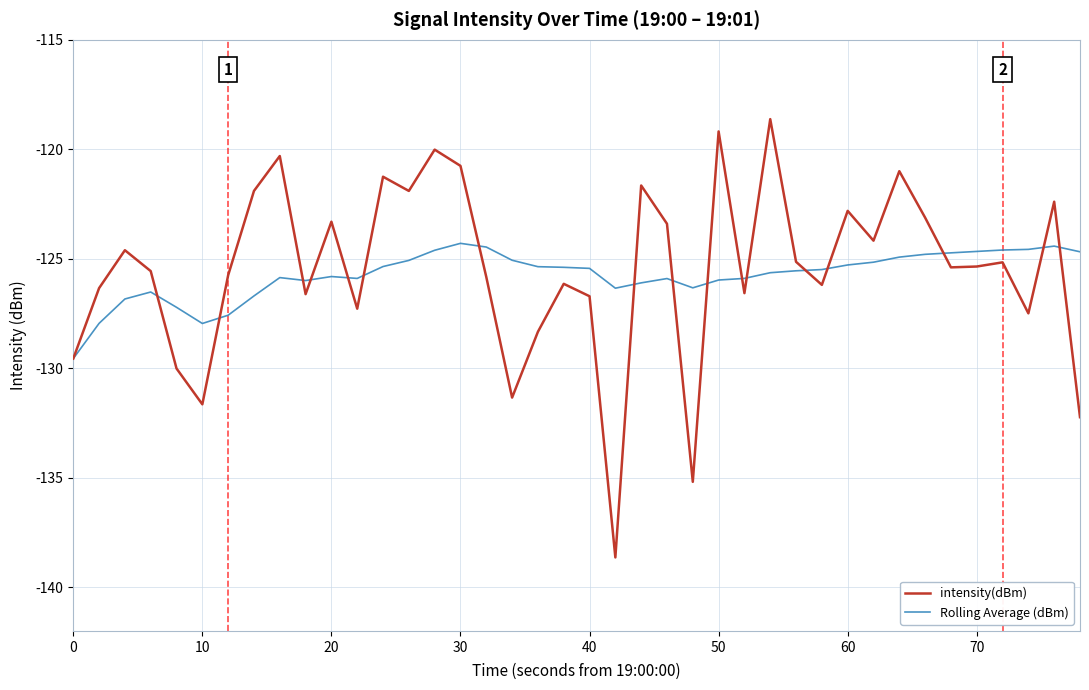

In Rolling Average (dBm), how many points are higher than both neighbors (excluding endpoints)?

6